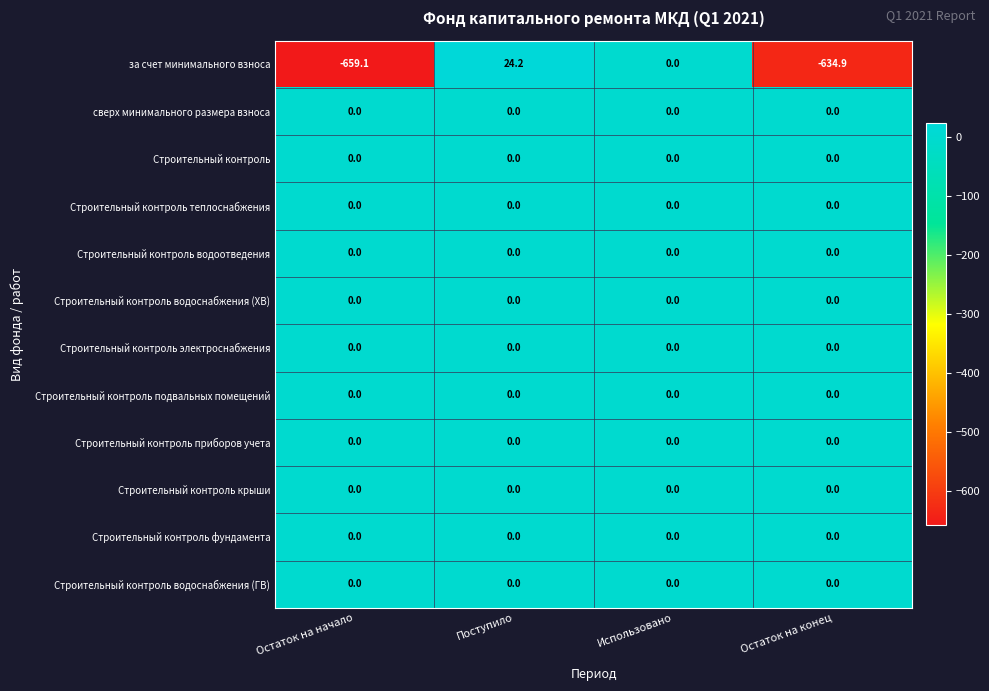

What is the total value across all series at Остаток на начало?

-659.1